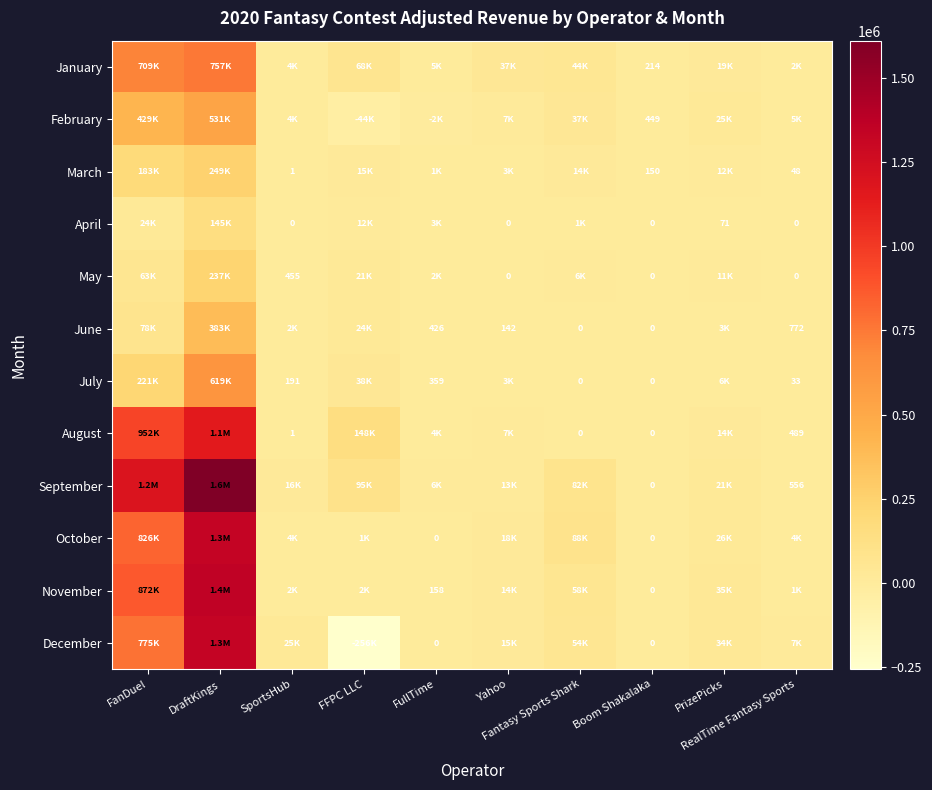

Rank the series at Yahoo from highest to lowest value.

January, October, December, November, September, August, February, March, July, June, April, May